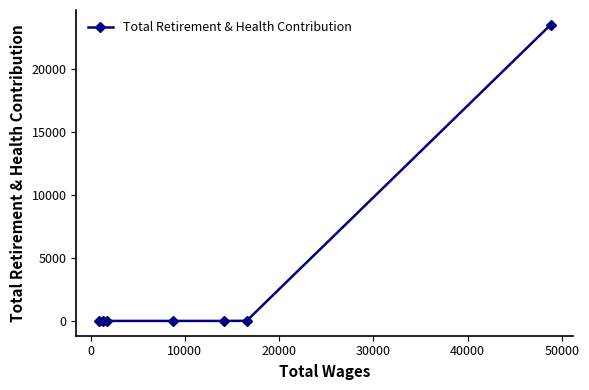

What is the greatest value displayed?

23545